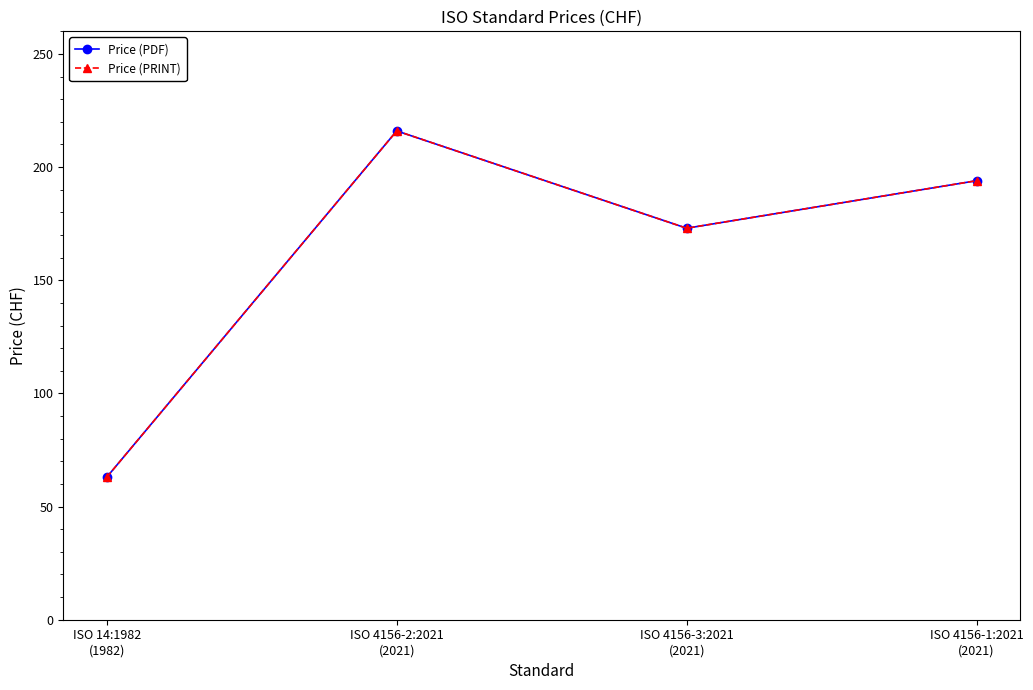

What is the total value across all series at ISO 4156-3:2021
(2021)?

346